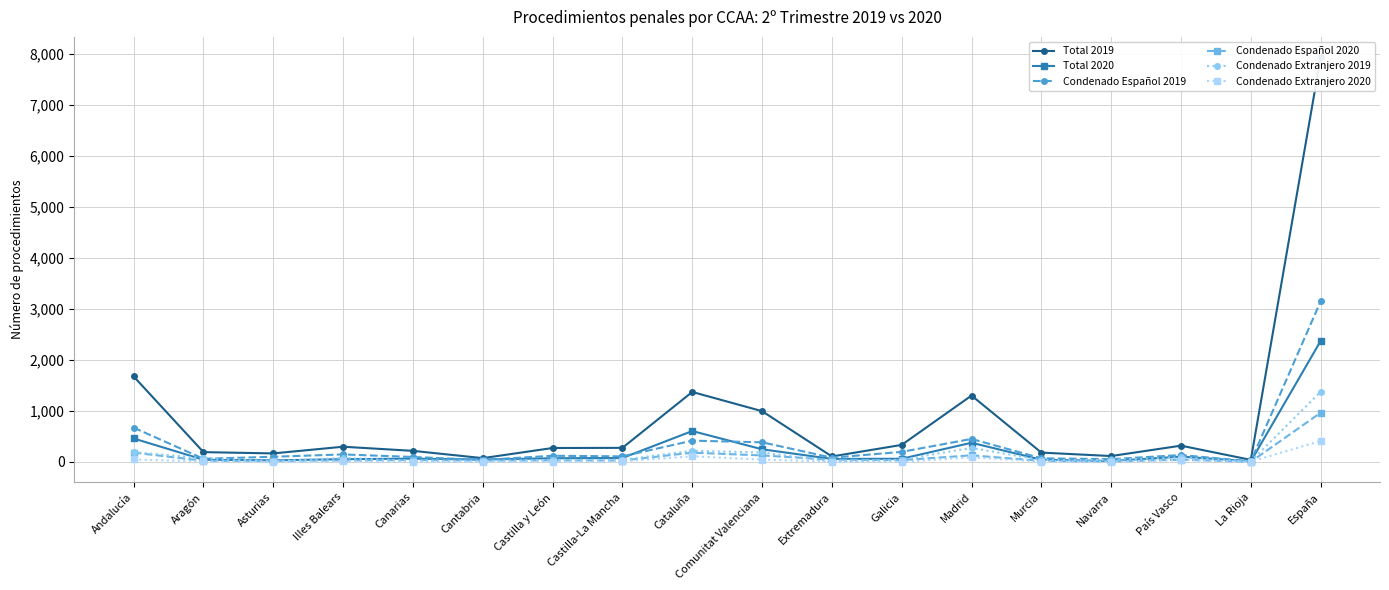

True or false: Condenado Español 2019 has a value of 28 at Castilla y León.

False